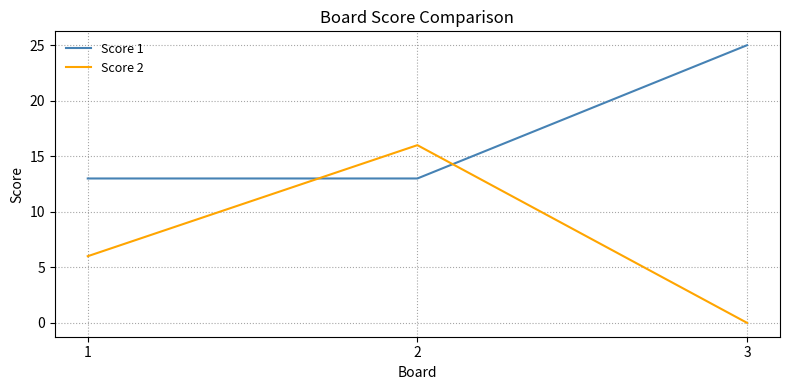

How many lines are shown in the chart?

2